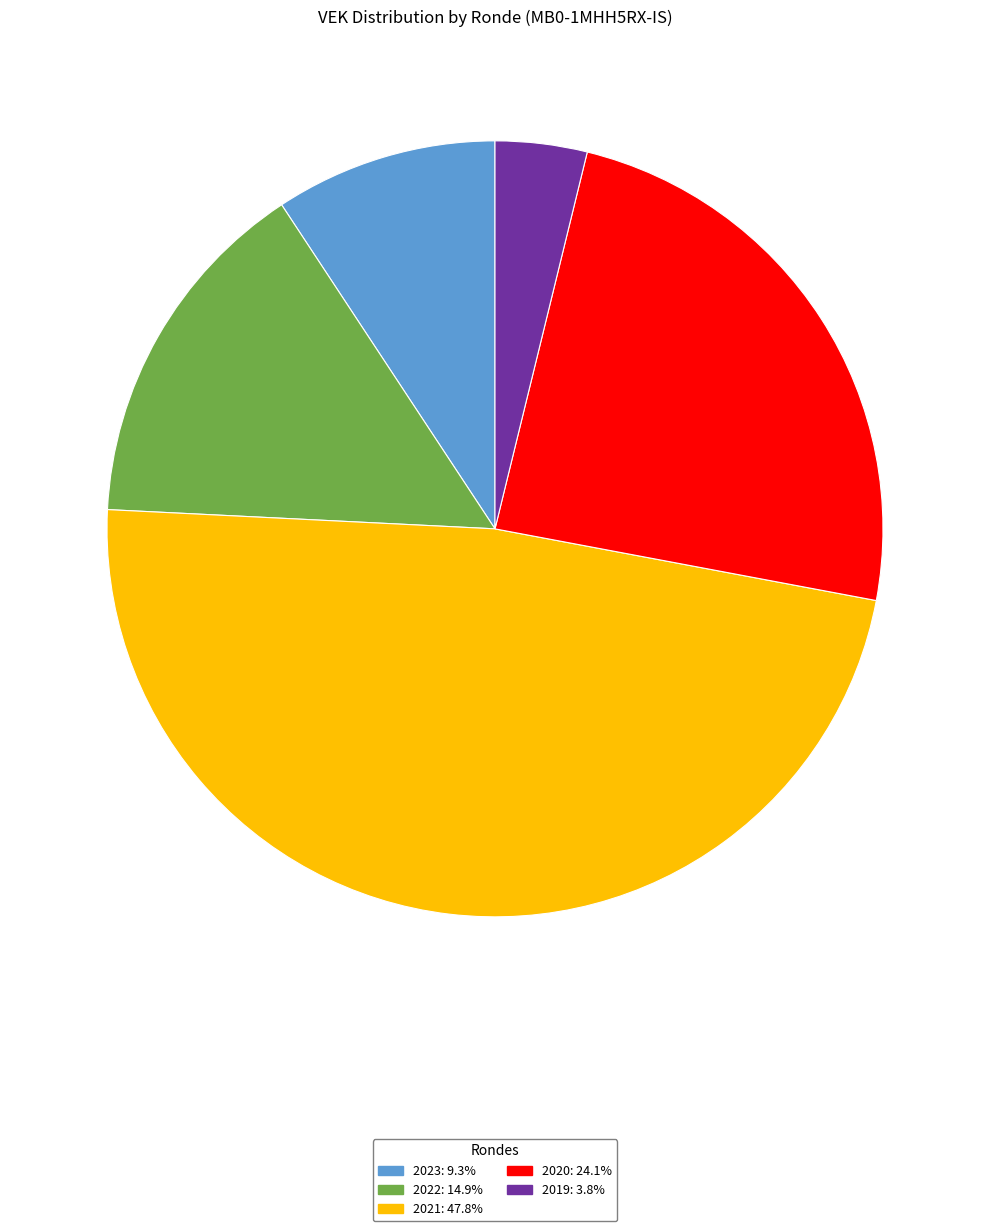

Is there a majority slice in this chart?

No